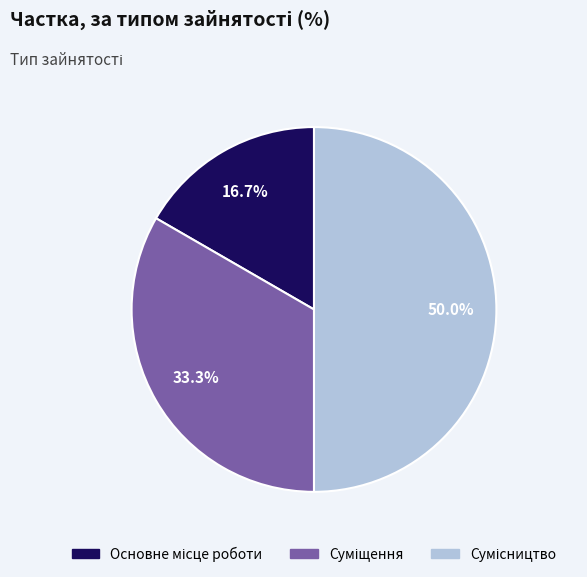

Which category has the smallest portion of the pie?

Основне місце роботи